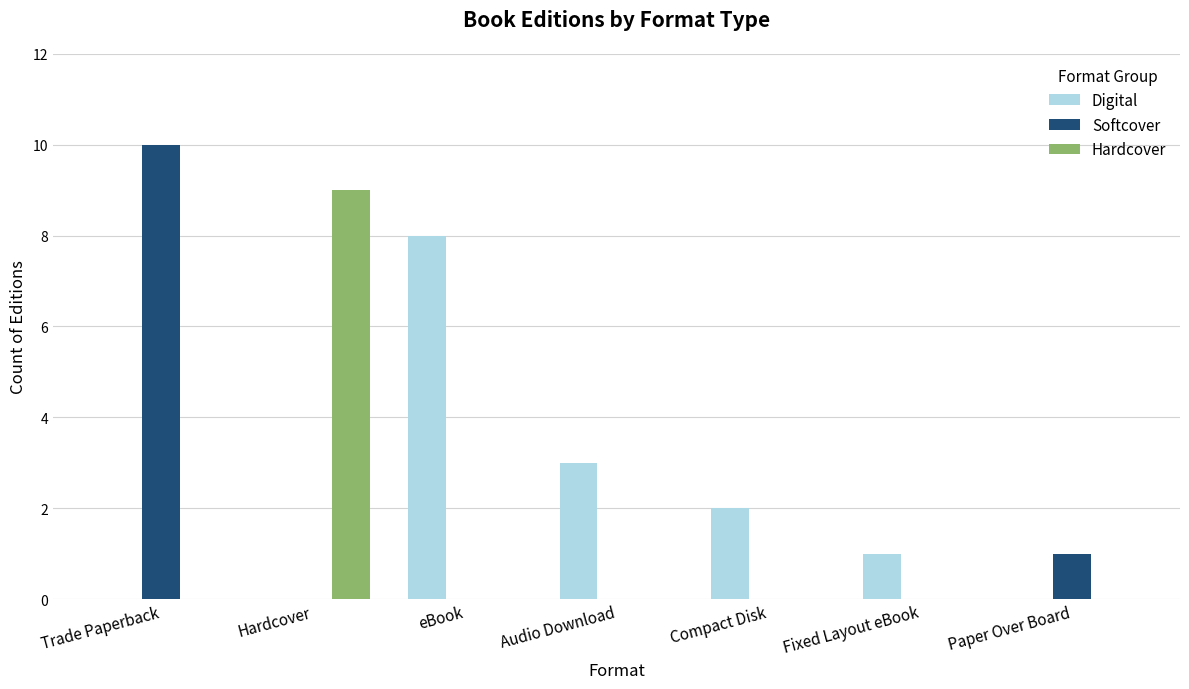

The value of Digital at Compact Disk is 2. True or false?

True